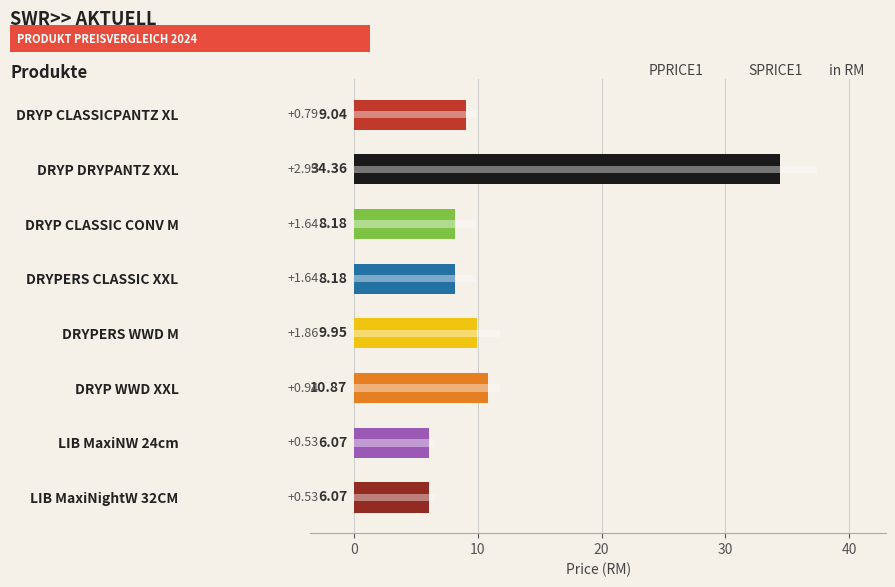

What is the sum of all values?

92.7